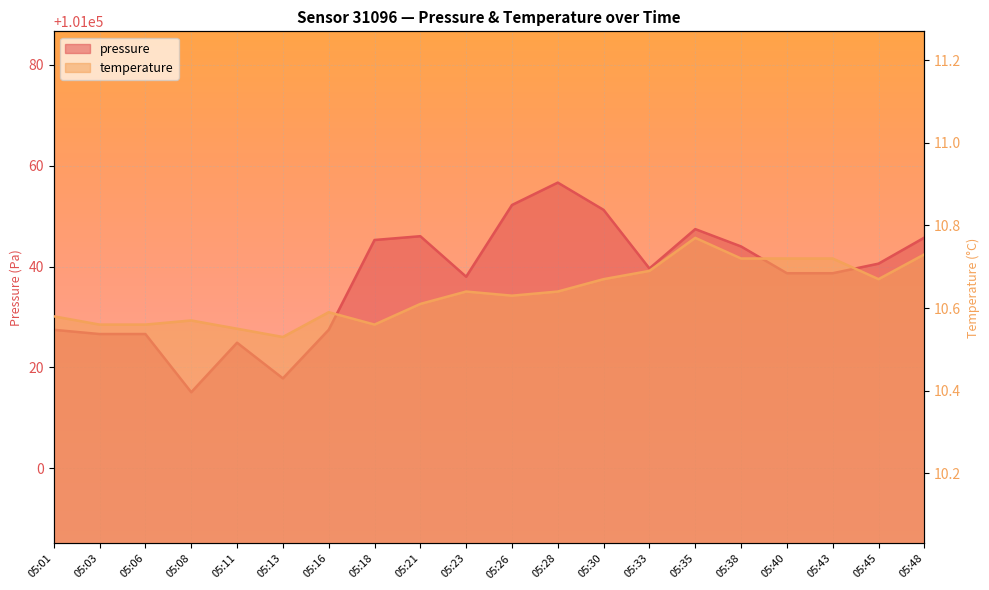

True or false: temperature and pressure cross at least once.

False